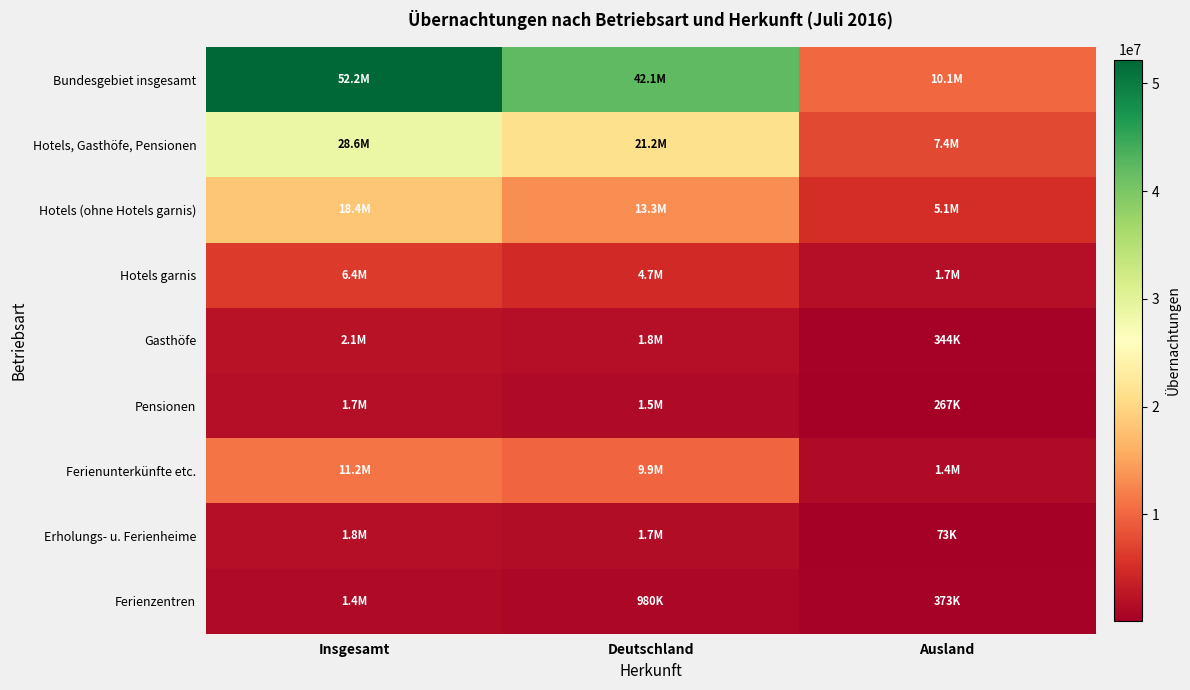

At how many categories does at least one series exceed 36288335?

2